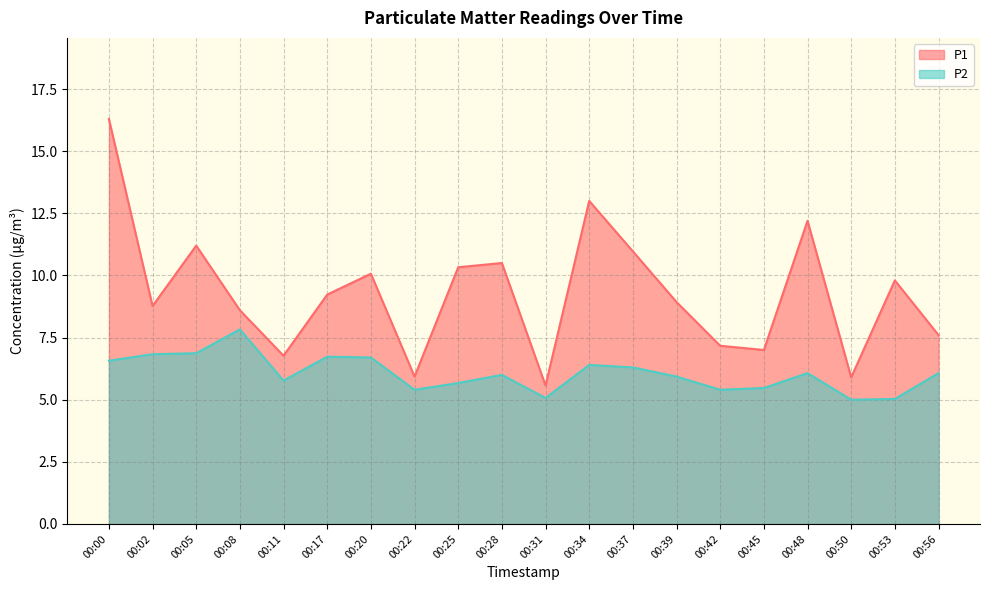

What is the total value across all series at 00:42?

12.6